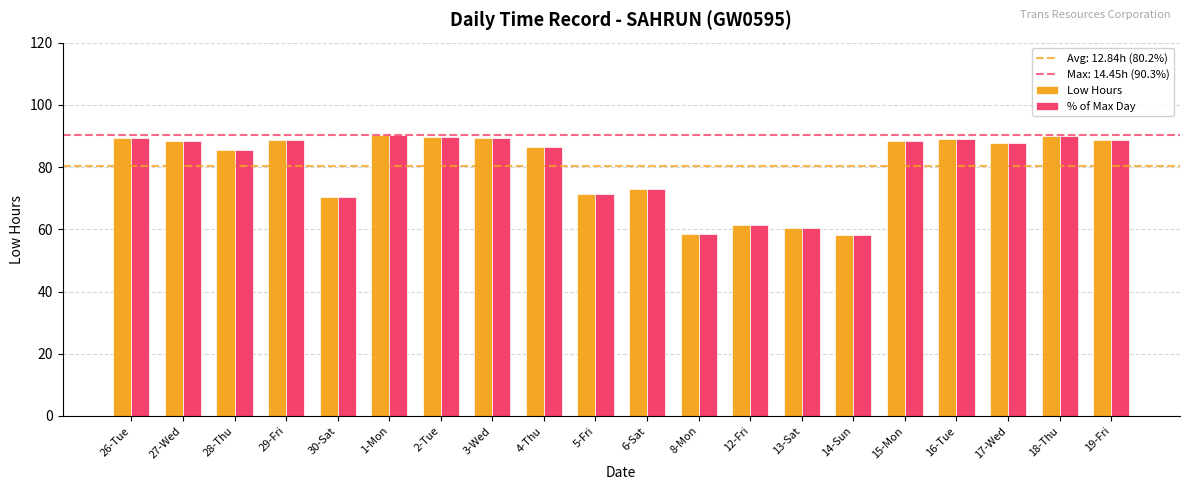

What is the label of the 5th bar from the right?

15-Mon